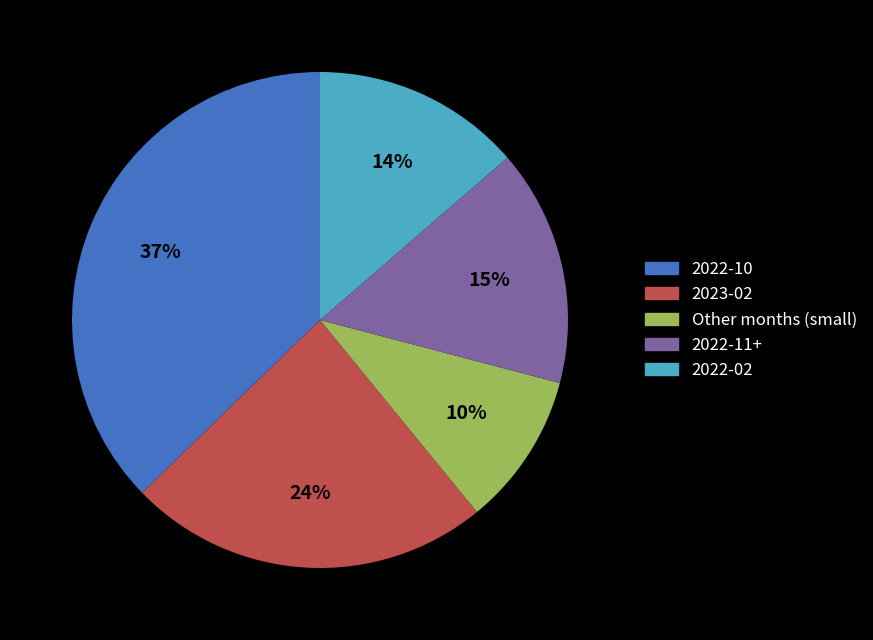

Does 2022-10 represent more than half of the total?

No